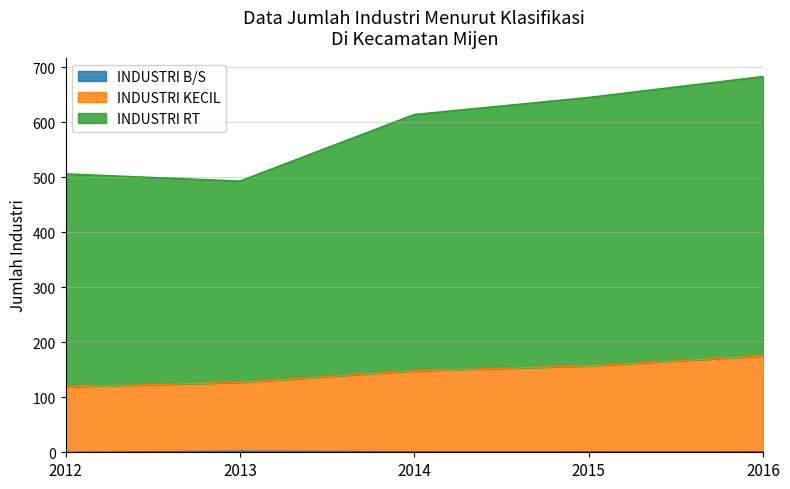

True or false: INDUSTRI RT and INDUSTRI B/S intersect in this chart.

False